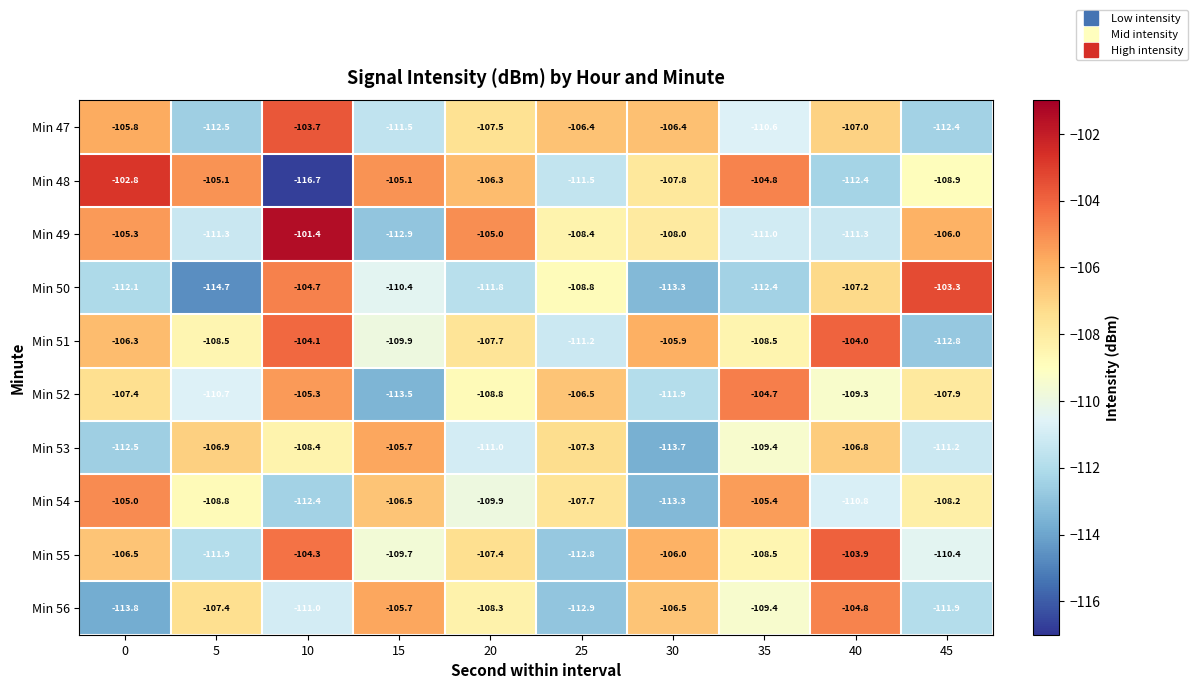

How many categories are shown in the chart?

10